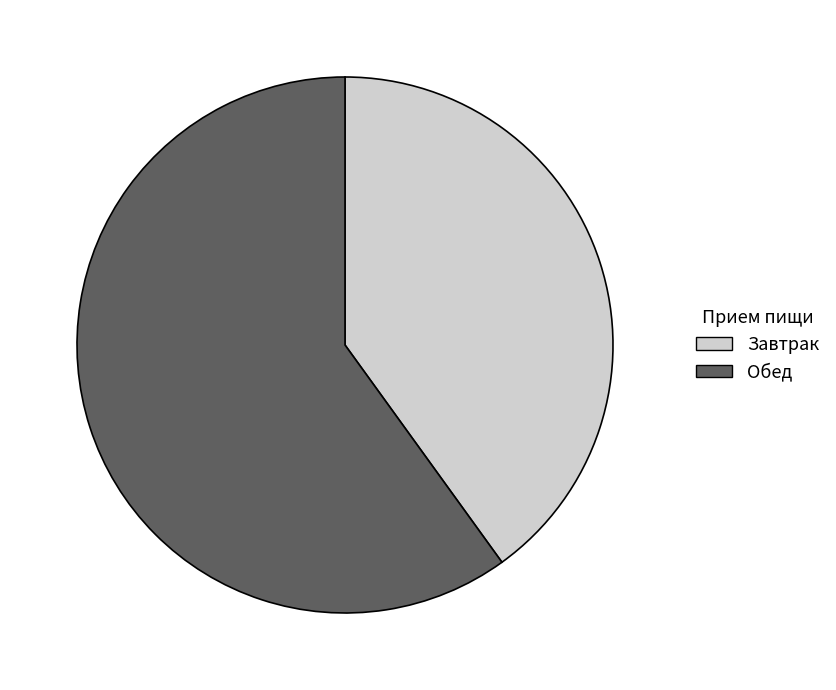

Approximately how many times larger is the value at Обед compared to Завтрак?

1.5